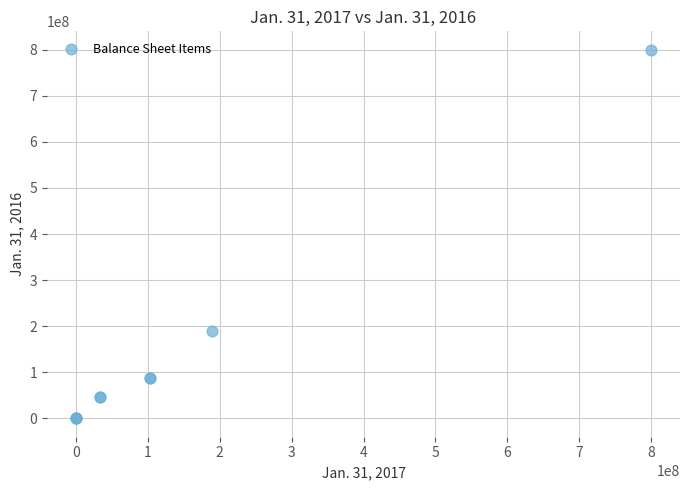

What Y value in the scatter plot is closest to 400000000?

190000000.0